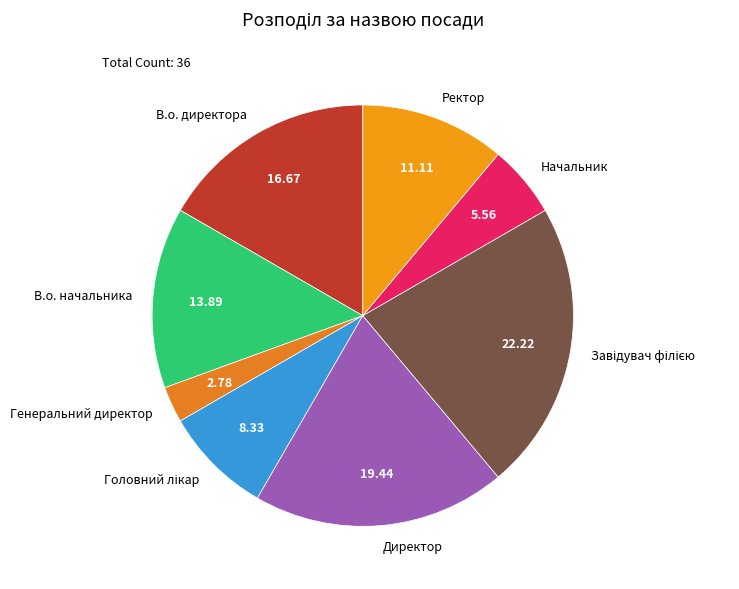

Is Ректор the majority of the pie?

No